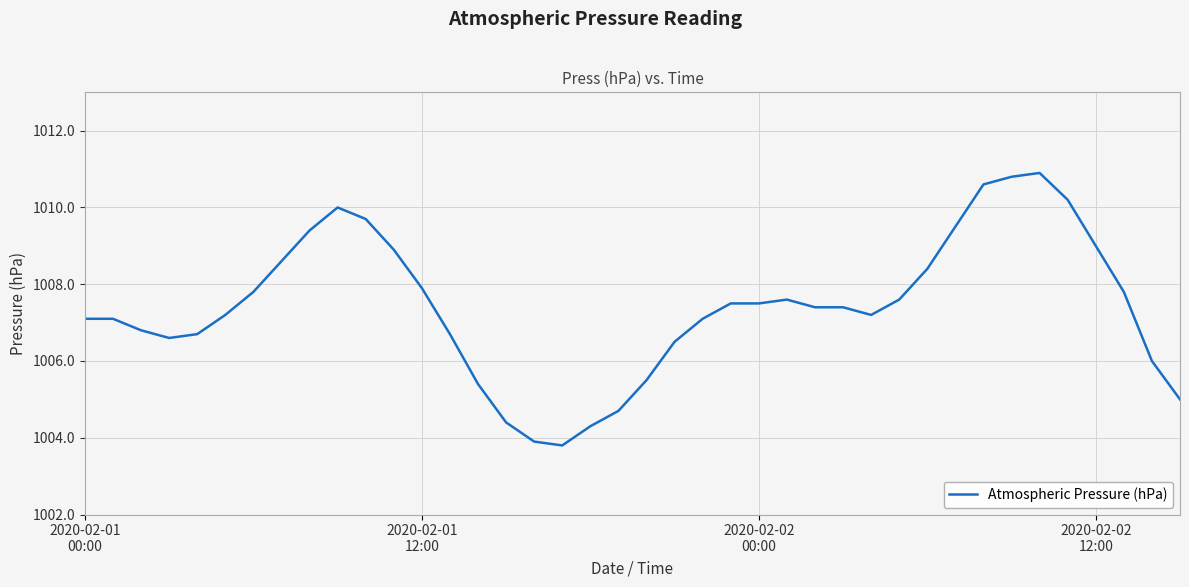

What is the maximum value shown in the chart?

1010.9